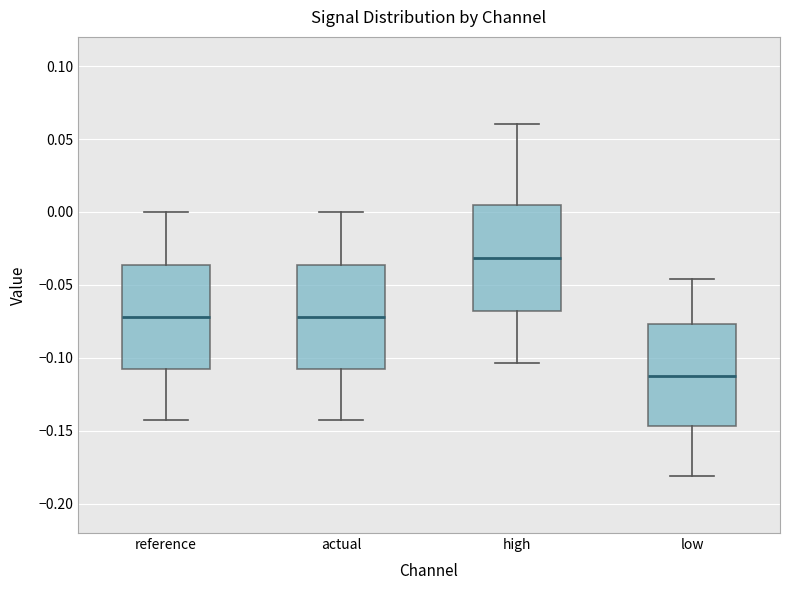

Reading left to right, transcribe this box plot: for each box, give where its median line is, the range the box spans, and where its two whiskers end, as read against the y-axis. The values are not printed on the chart, so give them approximately, as read against the axis.

reference: median -0.070, box -0.110 to -0.035, whiskers -0.145 to 0.000
actual: median -0.070, box -0.110 to -0.035, whiskers -0.145 to 0.000
high: median -0.030, box -0.070 to 0.005, whiskers -0.105 to 0.060
low: median -0.110, box -0.145 to -0.075, whiskers -0.180 to -0.045